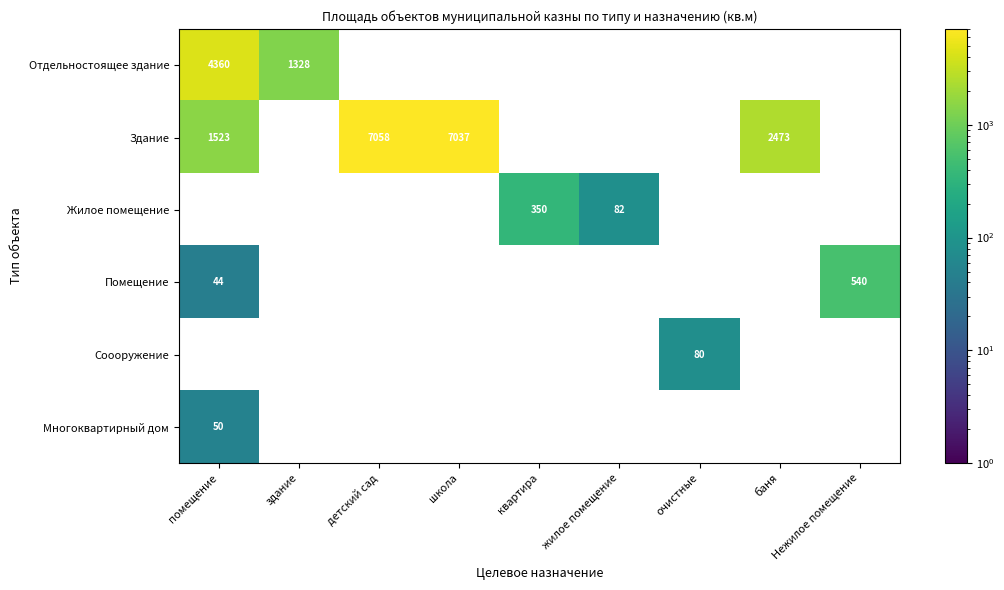

How many series are shown in this chart?

6